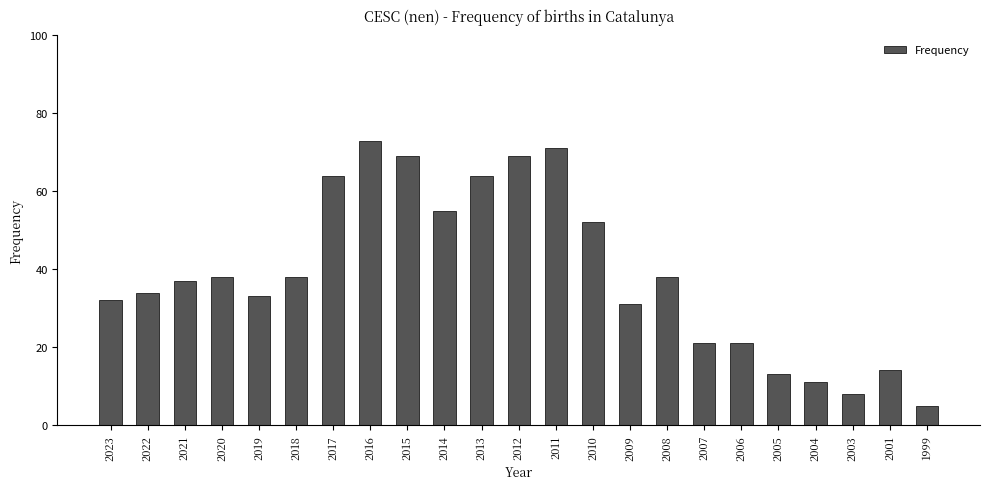

Which category has the lowest value across all series?

1999